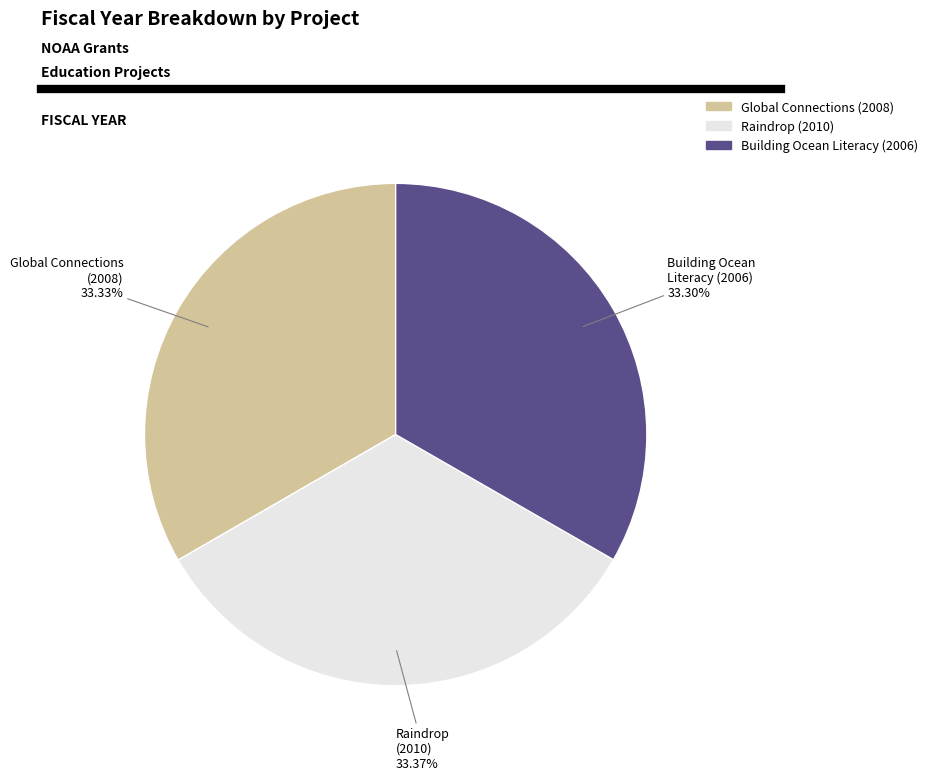

To the nearest percent, what is the average slice percentage?

33%